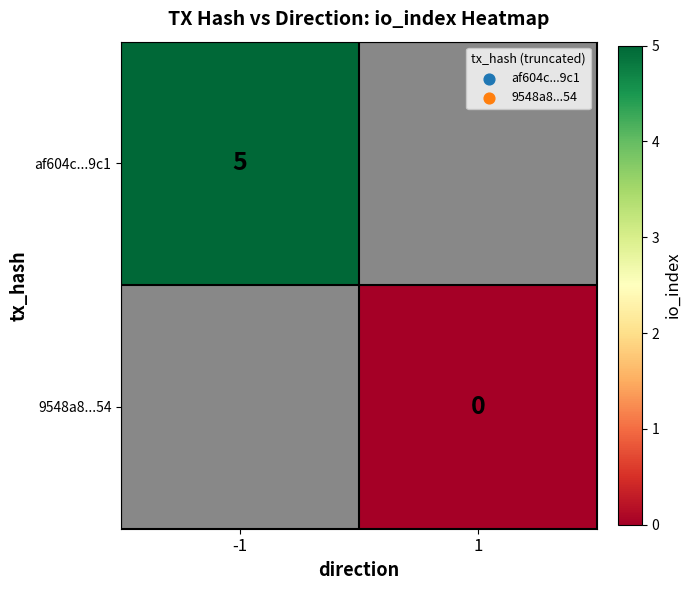

Is the value of 9548a8...54 at 1 greater than the value of af604c...9c1 at -1?

No